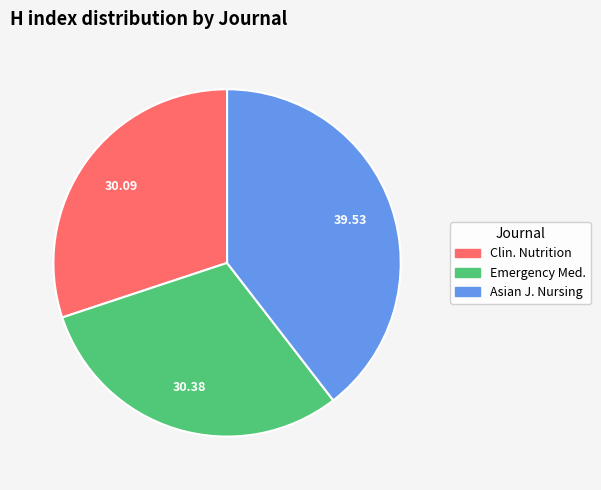

Does any single category account for the majority?

No